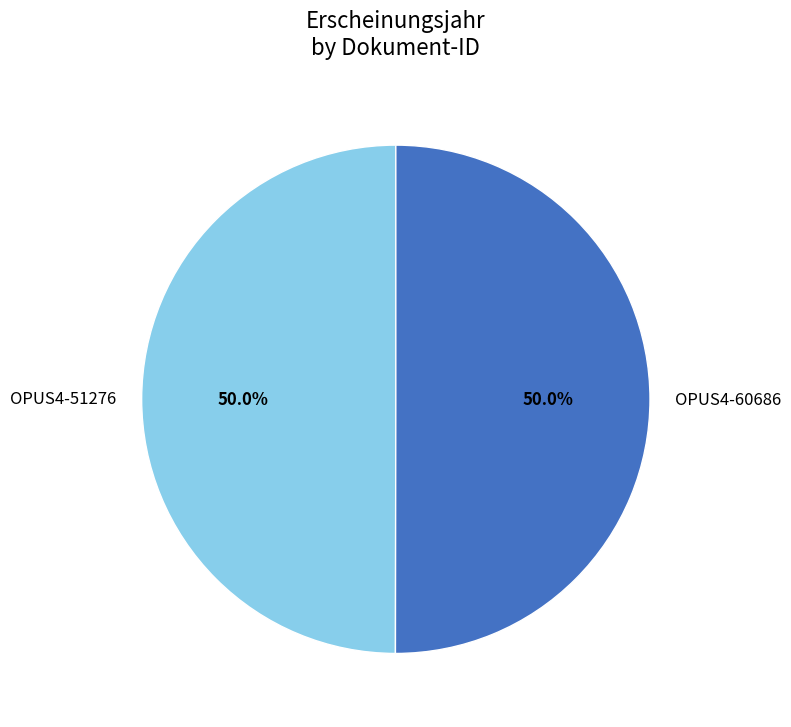

True or false: OPUS4-51276 accounts for 57% of the total.

False